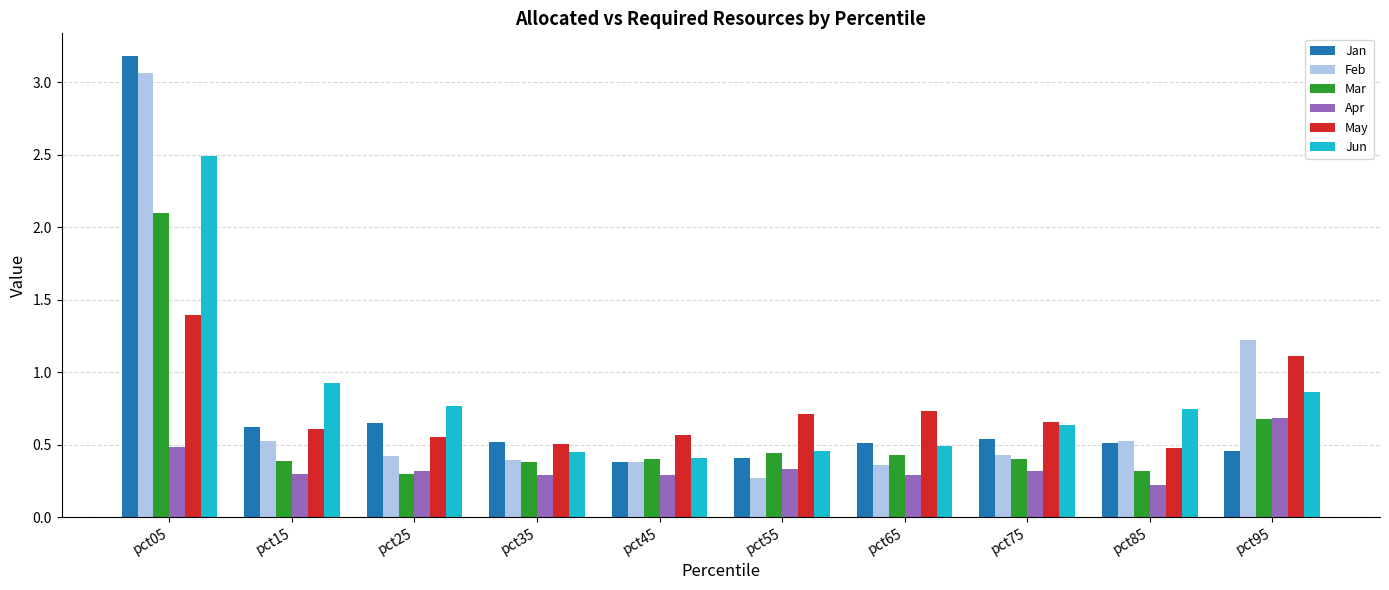

What is the sum of all Mar values?

5.8